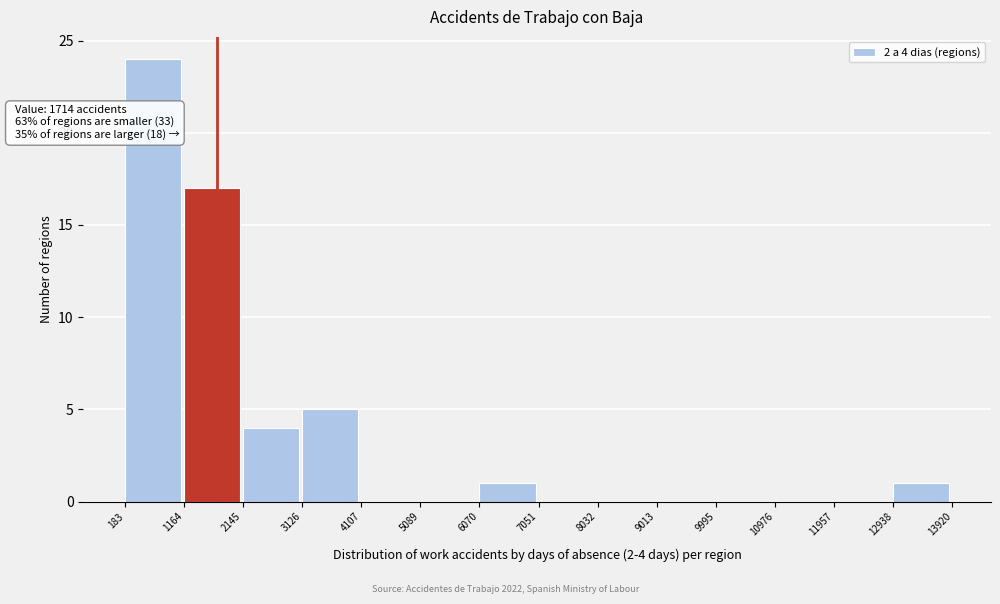

Which range on the x-axis has the tallest bar?

183 to 1164